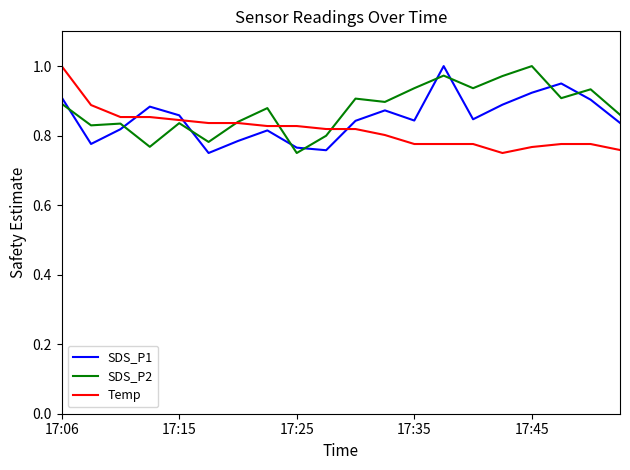

True or false: SDS_P1 and SDS_P2 intersect in this chart.

True